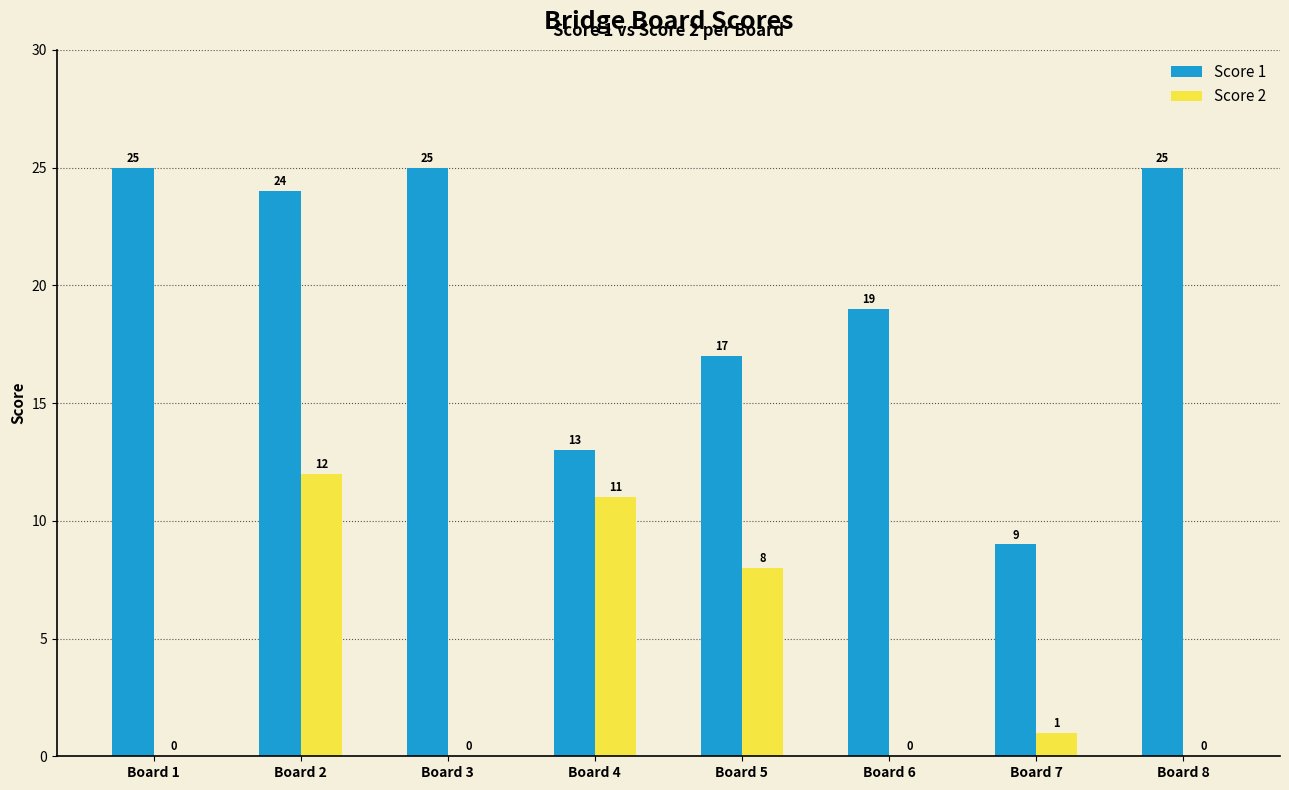

What is the maximum value for Score 1?

25